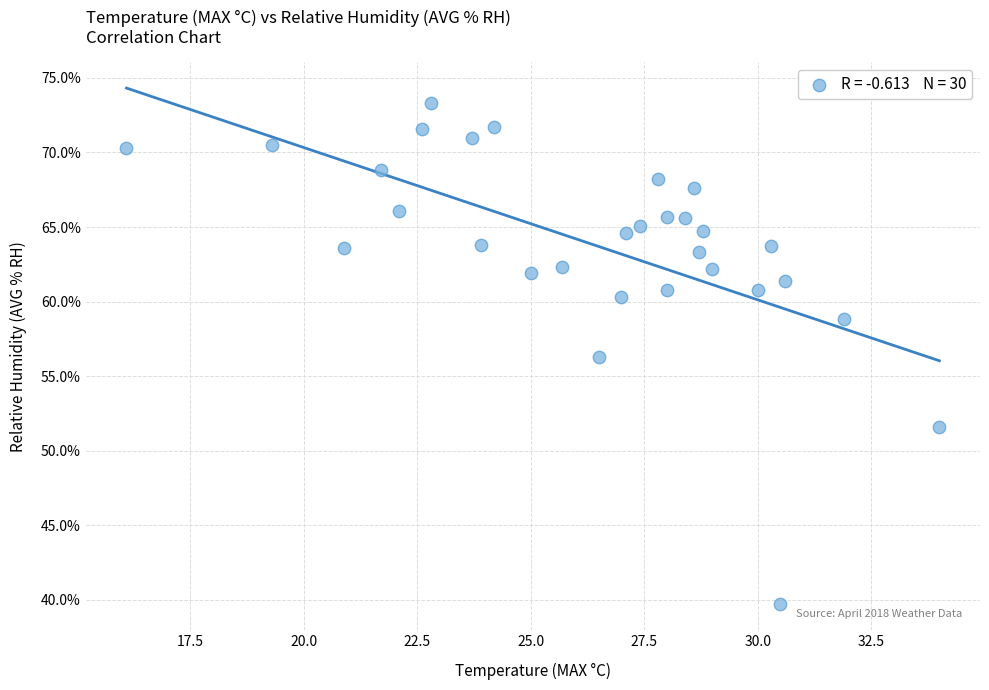

What is the range of X values (max minus min)?

17.9